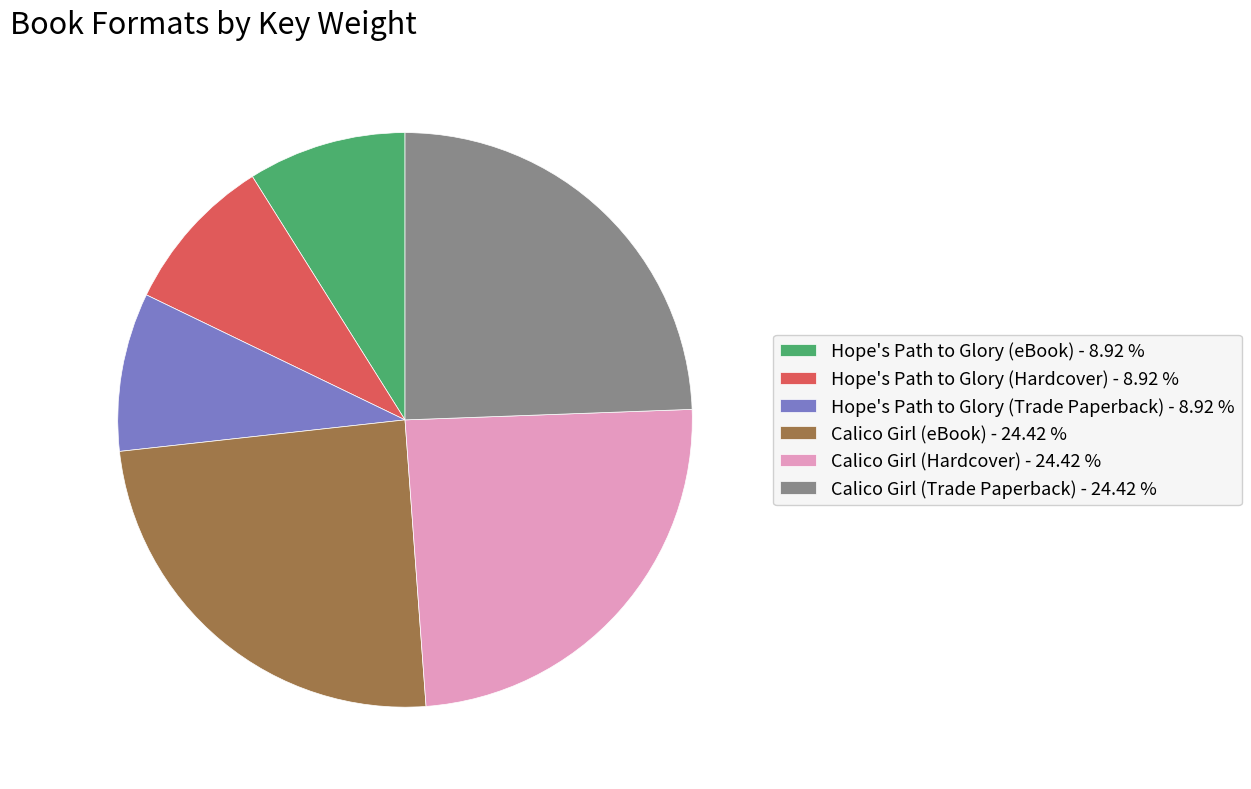

Is it true that Hope's Path to Glory (Trade Paperback) is 9% of the pie?

True